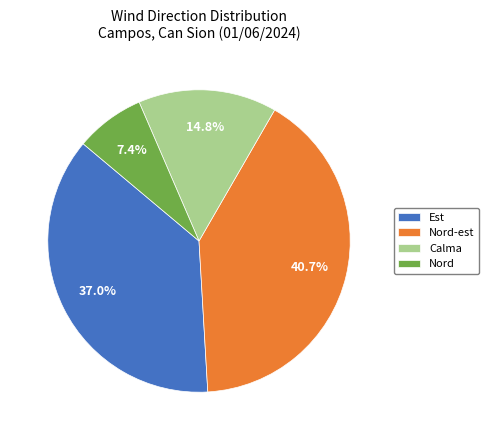

How many segments does this pie chart have?

4